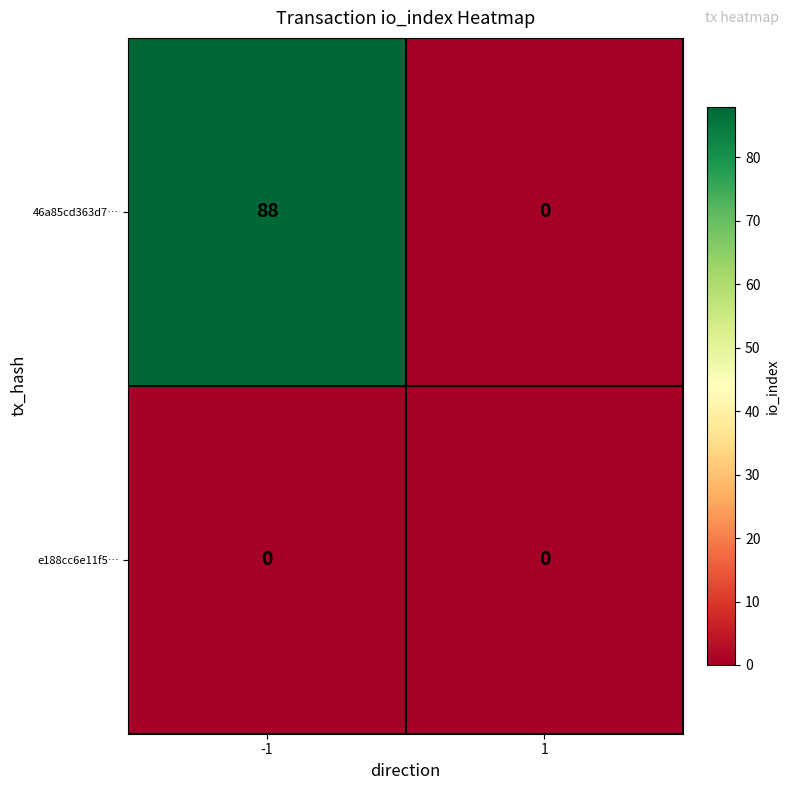

Which series has the largest range (max minus min)?

46a85cd363d7…